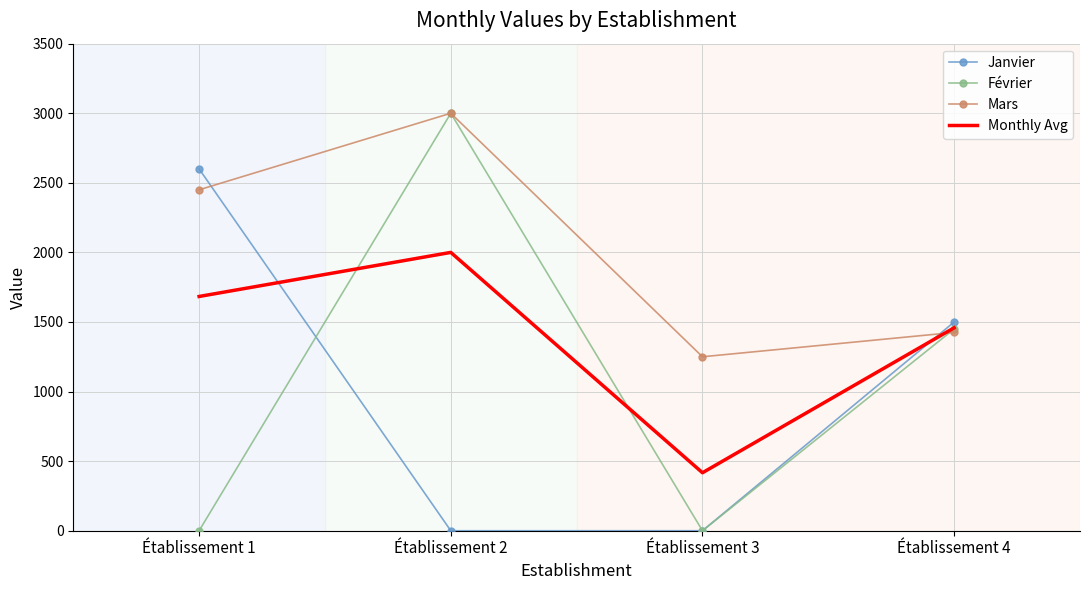

The Février series shows 425.7 at Établissement 4. True or false?

False